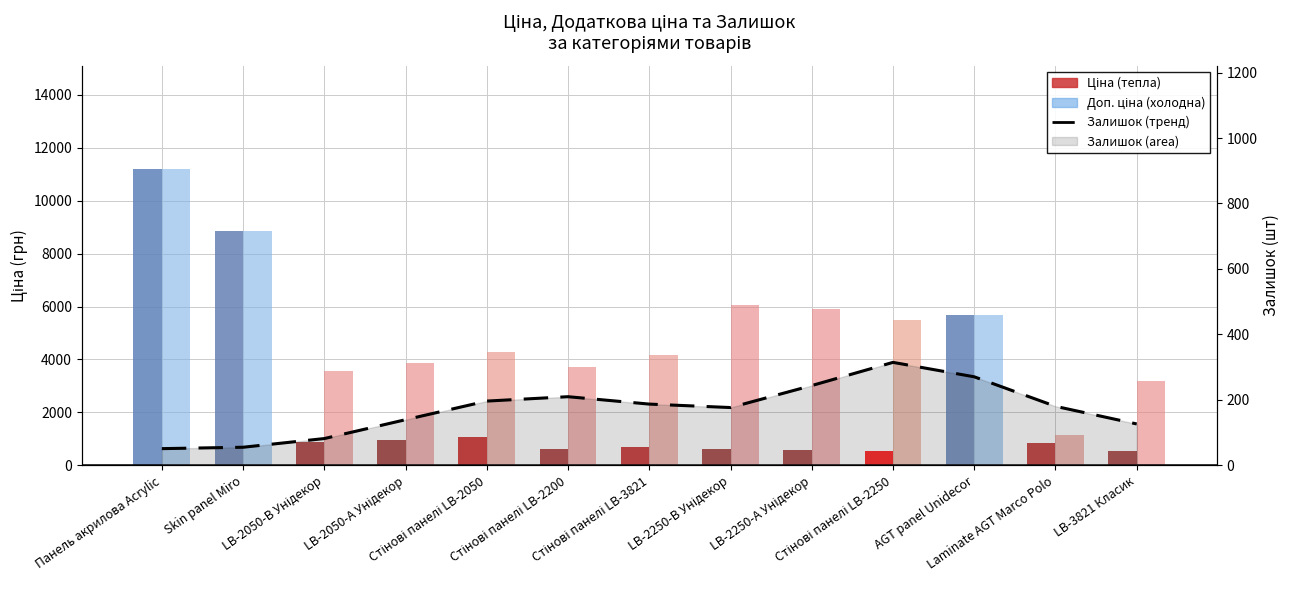

Does the chart contain any negative values?

No